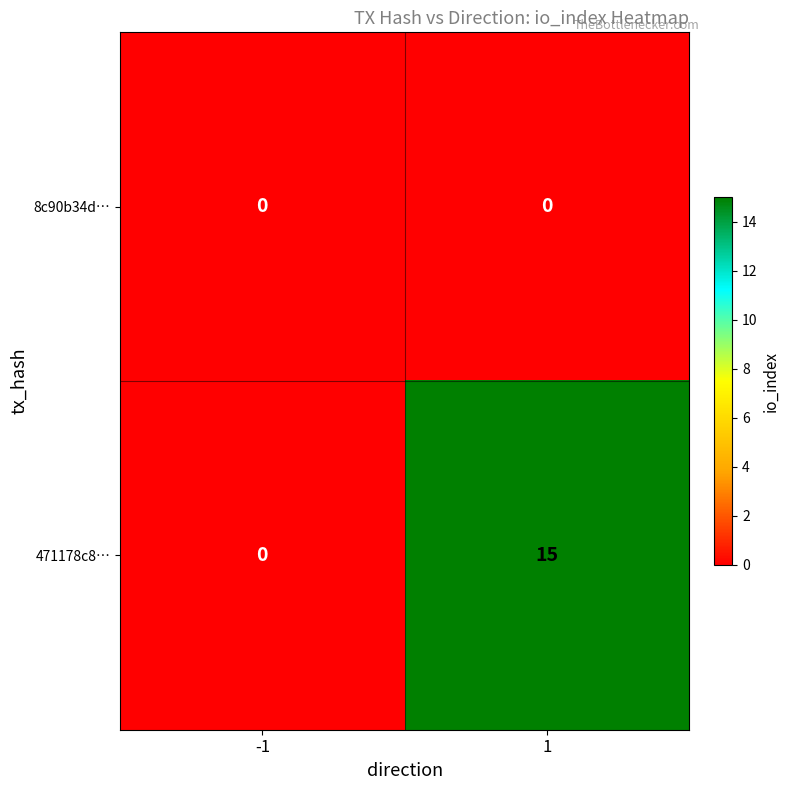

Which label corresponds to the largest value in the chart?

1